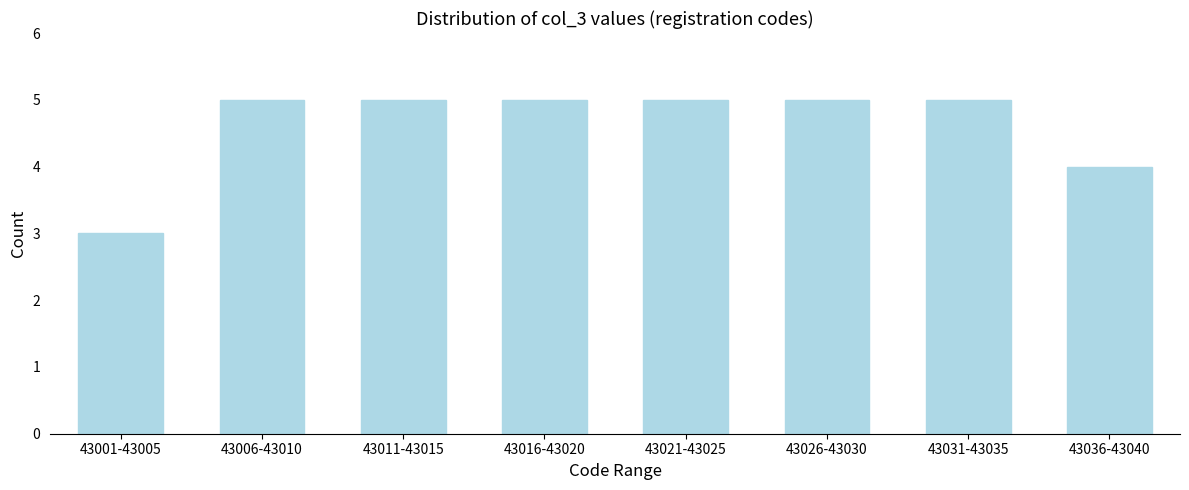

Reading left to right, extract all data points from this chart.

43001-43005=3	43006-43010=5	43011-43015=5	43016-43020=5	43021-43025=5	43026-43030=5	43031-43035=5	43036-43040=4